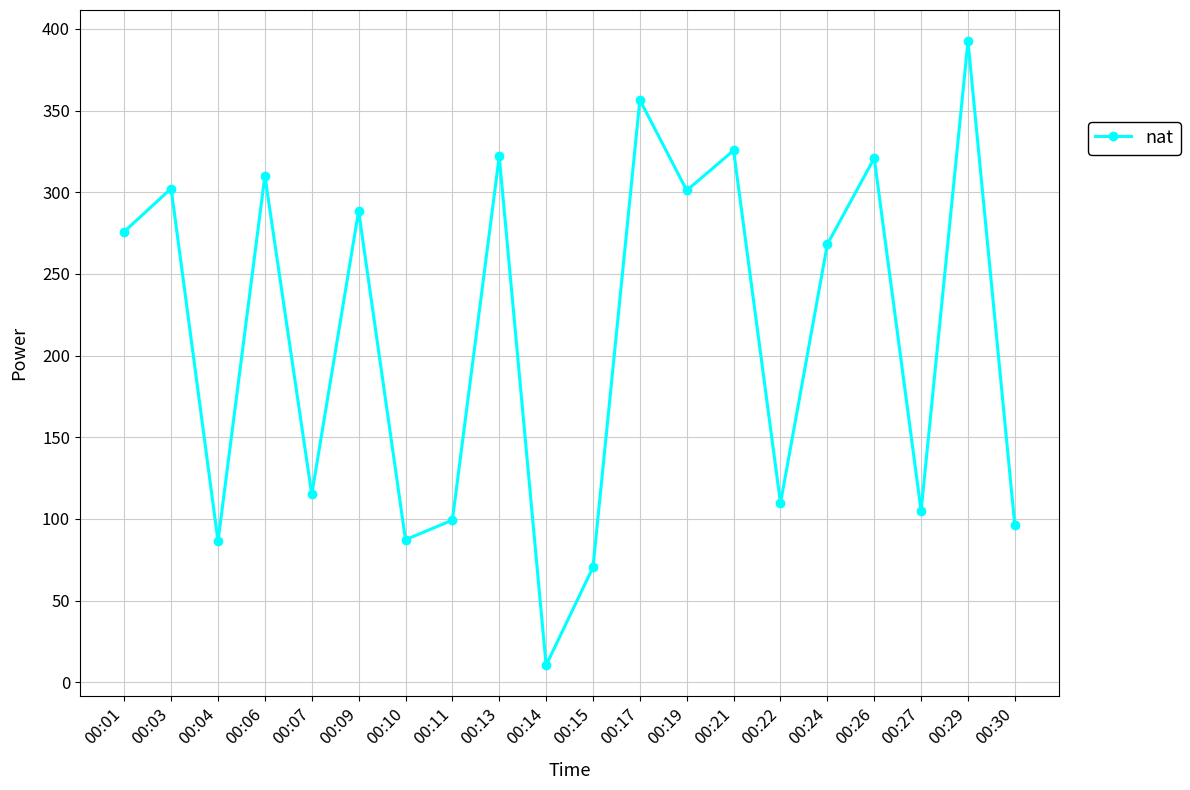

What is the value of the 14th point from the left?

325.6